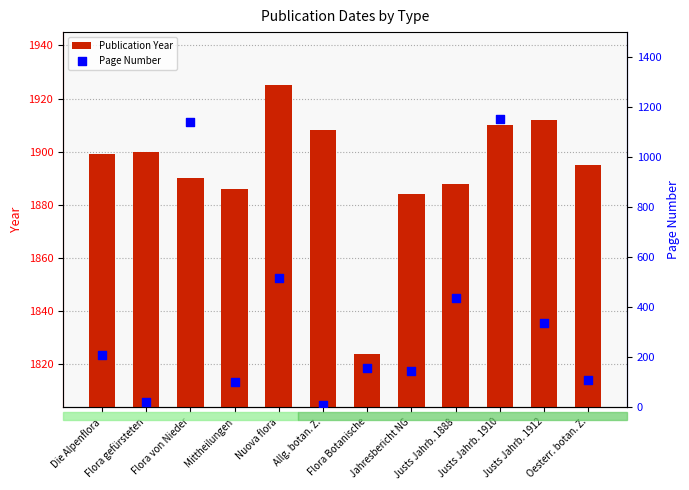

Is the value of Publication Year at Justs Jahrb. 1910 greater than the value of Page Number at Flora gefürsteten?

Yes